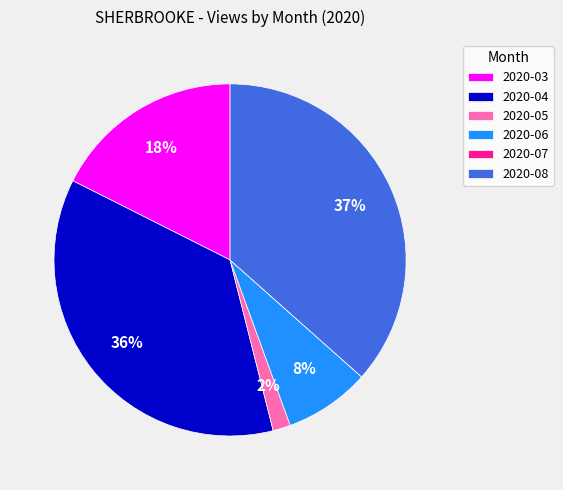

To the nearest percent, what percentage of the pie is 2020-06?

8%